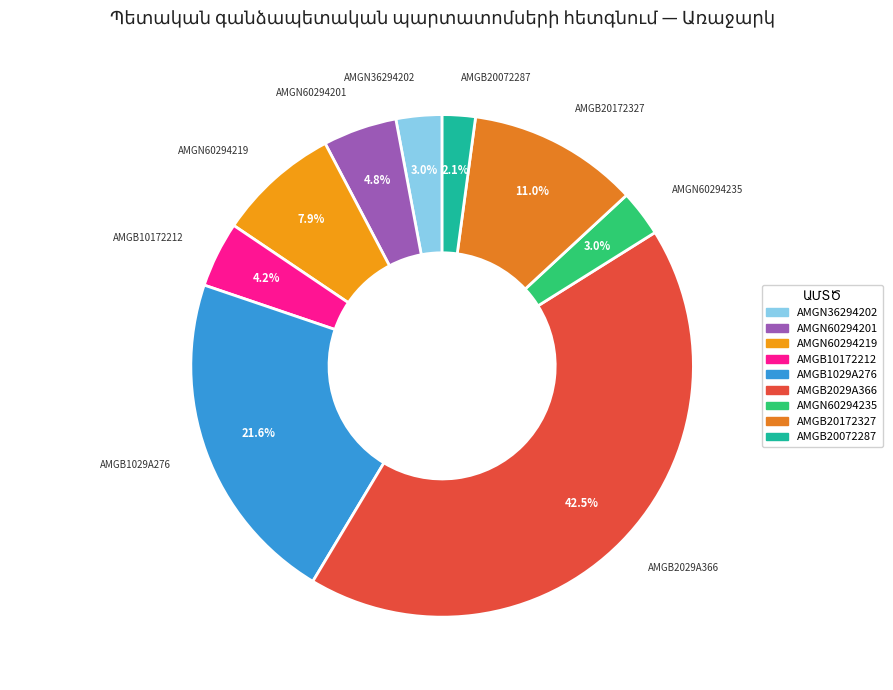

To the nearest percent, what portion does AMGN60294201 represent?

5%